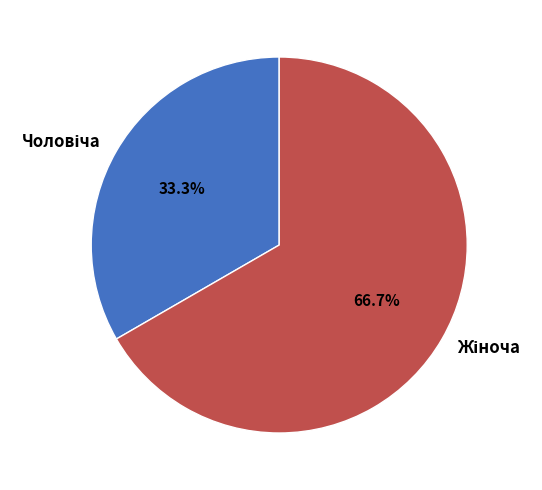

Is there a majority slice in this chart?

Yes